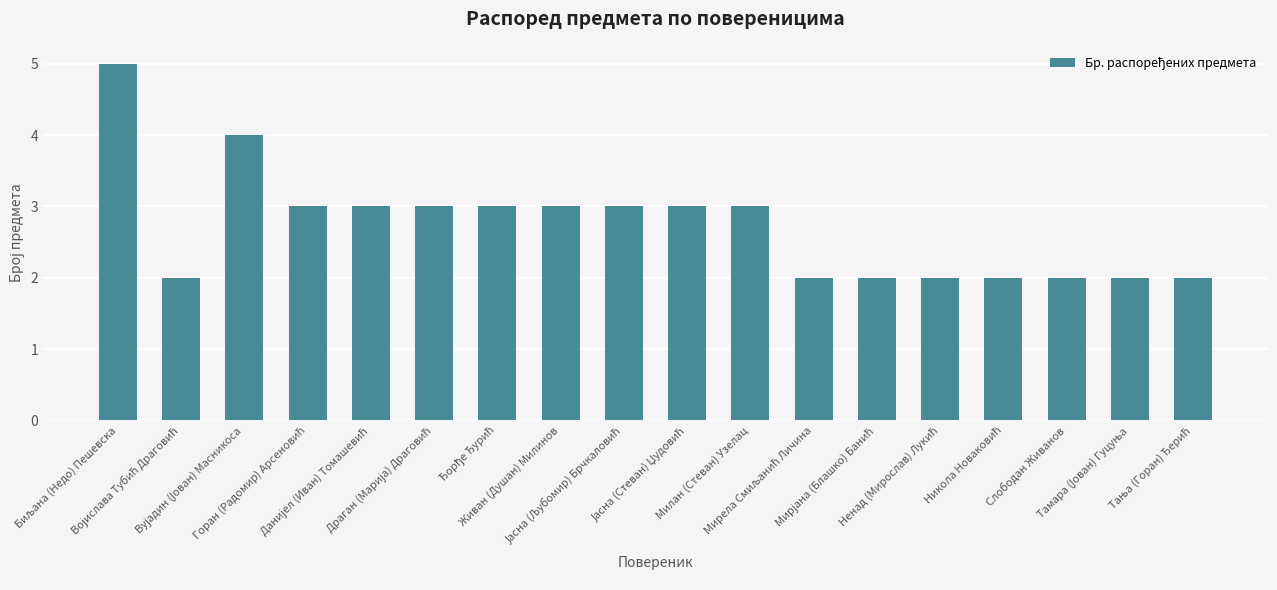

What is the difference between the maximum and minimum values?

3